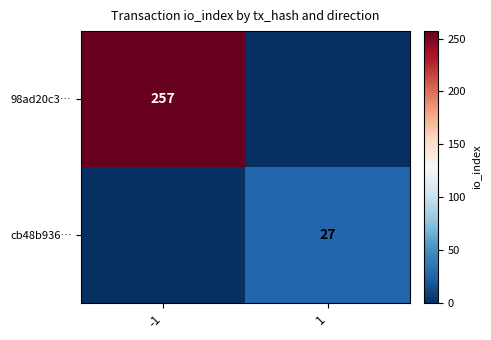

What is the difference between the maximum and minimum values in the cb48b936… series?

27